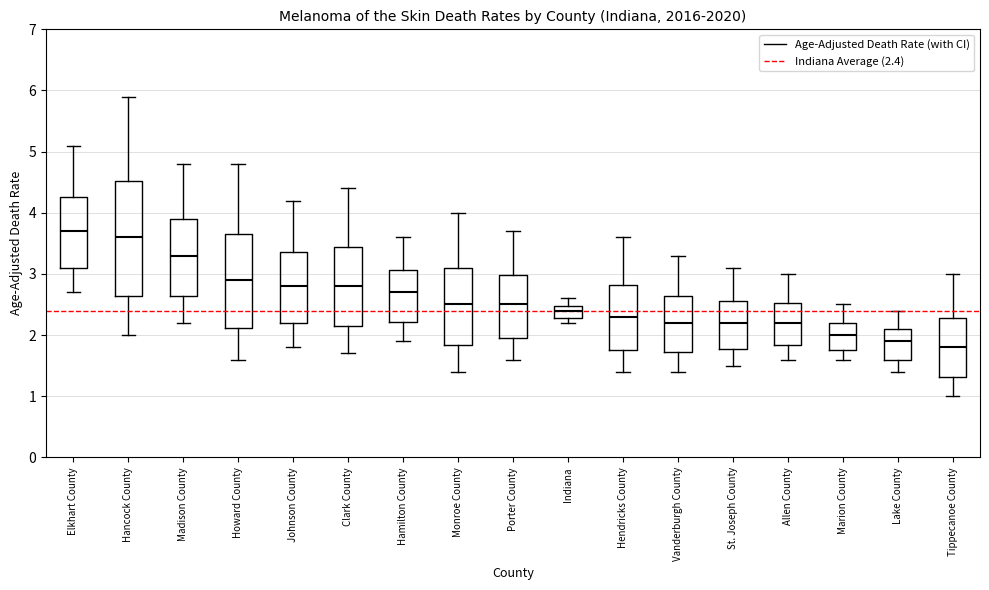

Which box is the tallest, from its lower edge to its upper edge?

Hancock County